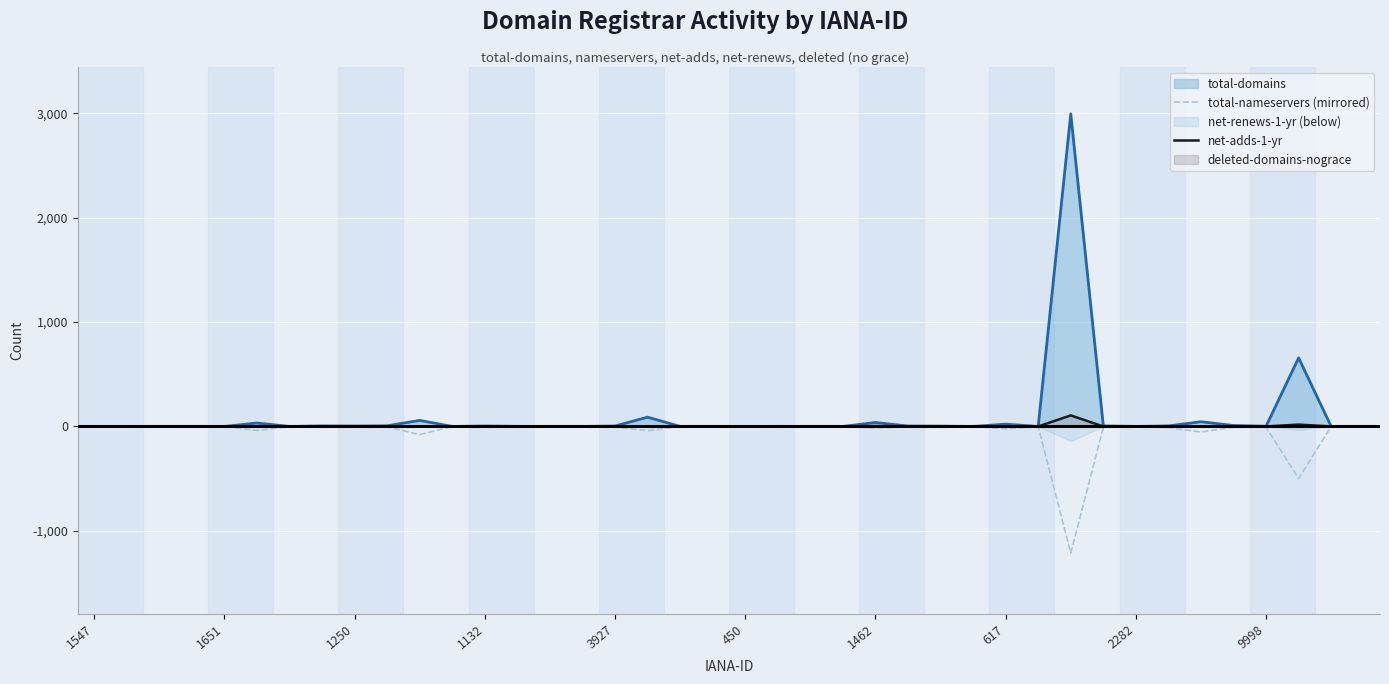

The total-nameservers (mirrored) series shows 0 at 2282. True or false?

True